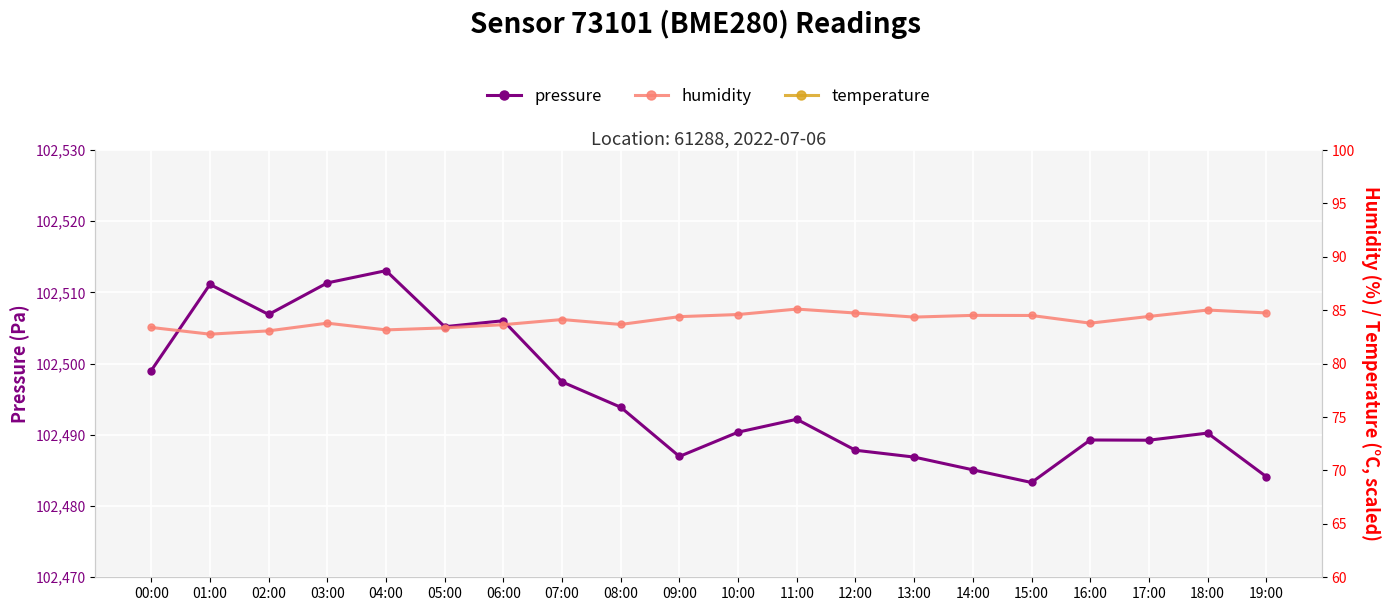

What is the label of the 8th point from the left?

07:00